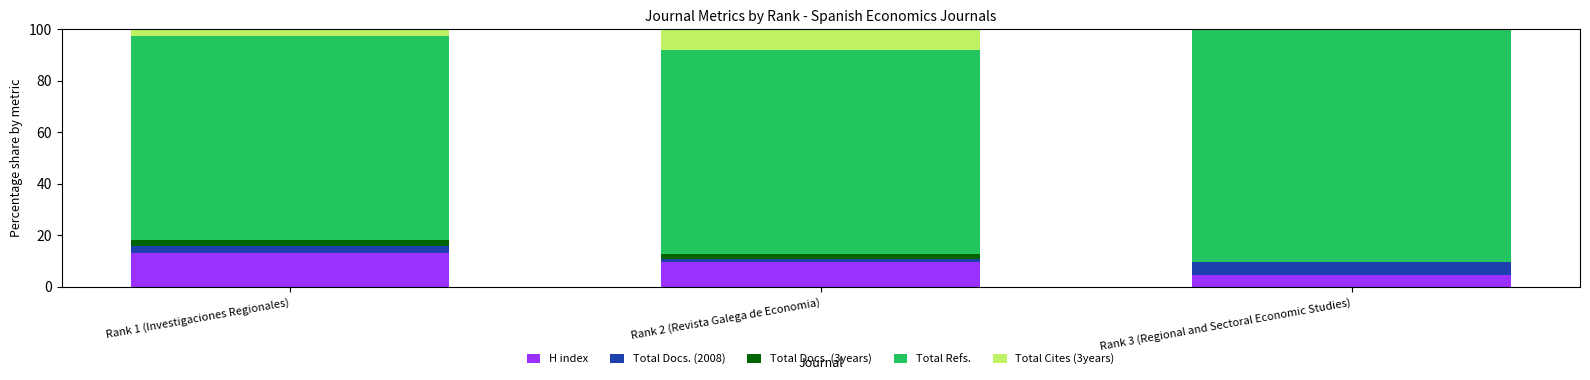

What is the total value across all series at Rank 1 (Investigaciones Regionales)?

100.0